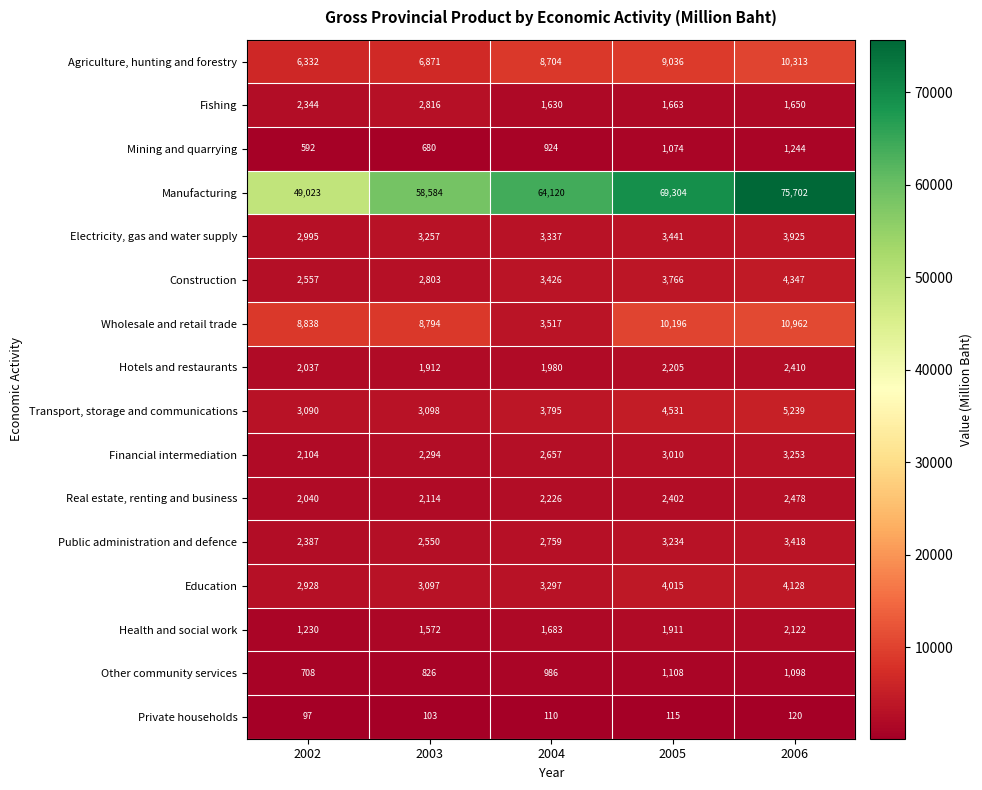

Rank the categories by Construction value from lowest to highest.

2002, 2003, 2004, 2005, 2006